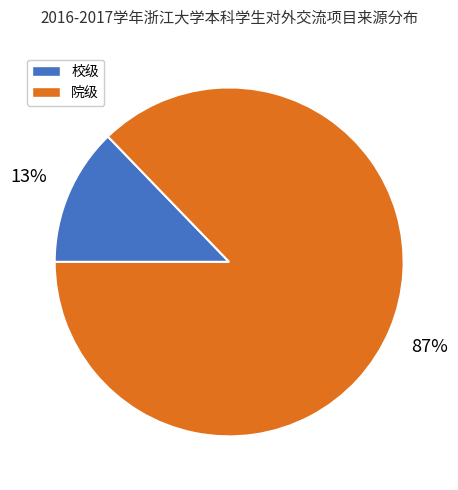

Between 校级 and 院级, which is larger?

院级